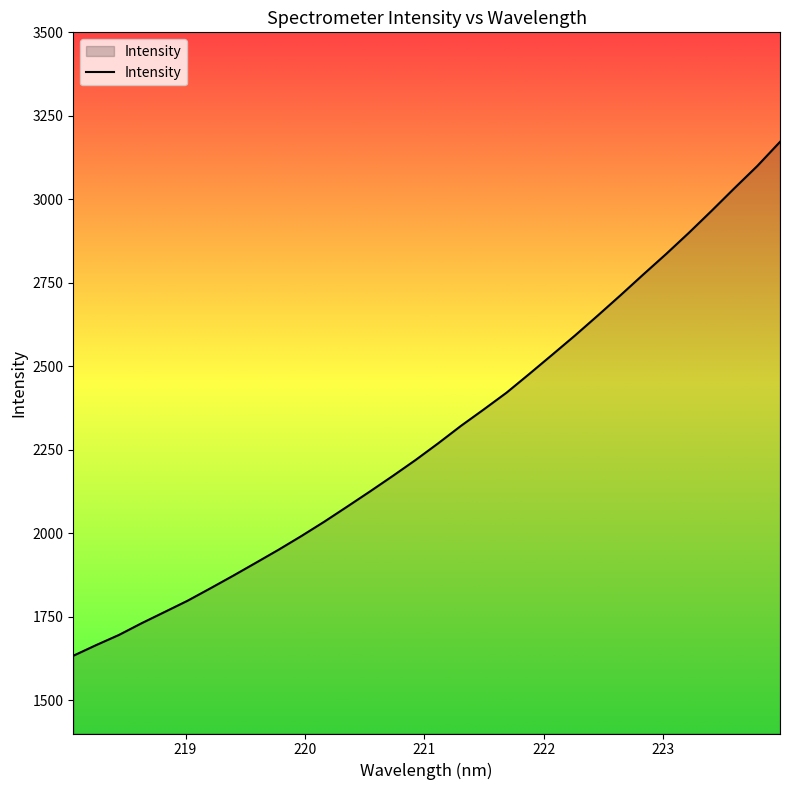

What is the maximum value shown in the chart?

3172.0